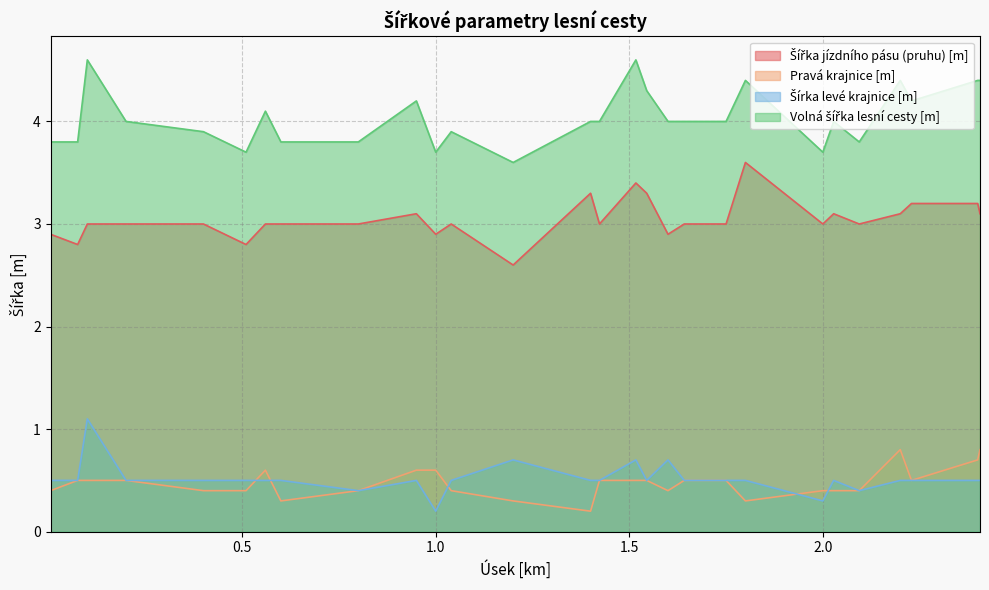

At 0.075, list the series in order from smallest to largest.

Pravá krajnice [m], Šírka levé krajnice [m], Šířka jízdního pásu (pruhu) [m], Volná šířka lesní cesty [m]